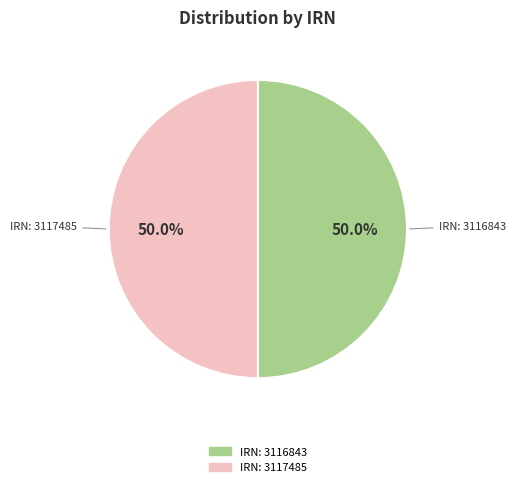

Count the number of slices in the pie.

2